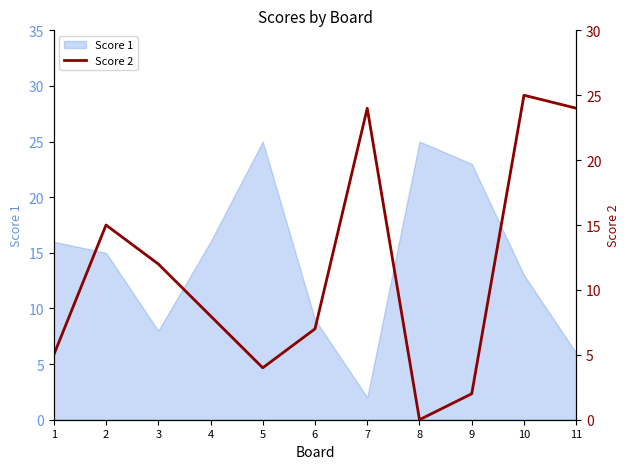

The Score 1 series shows 16 at 1. True or false?

True